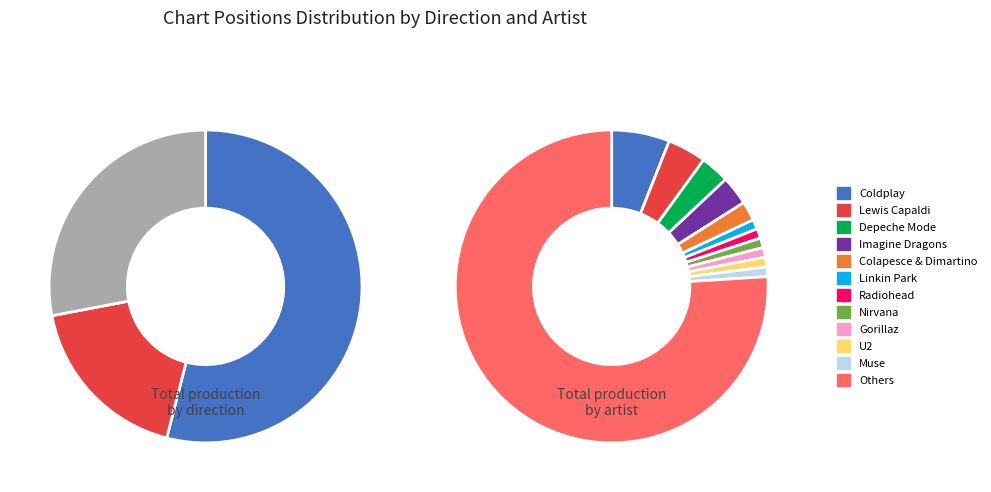

Does any single category account for the majority?

Yes